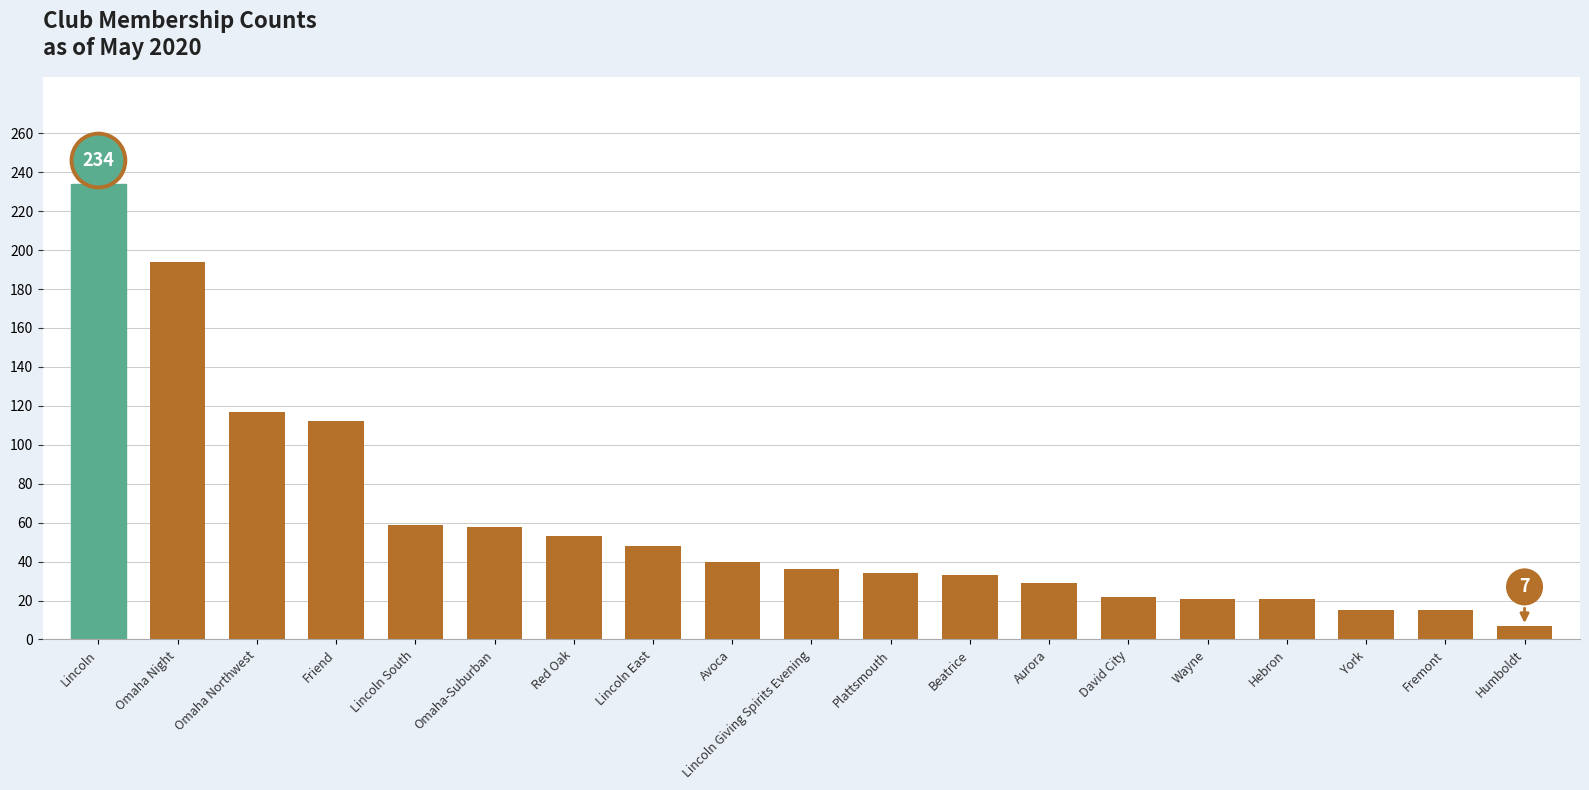

How many values are below 36?

9